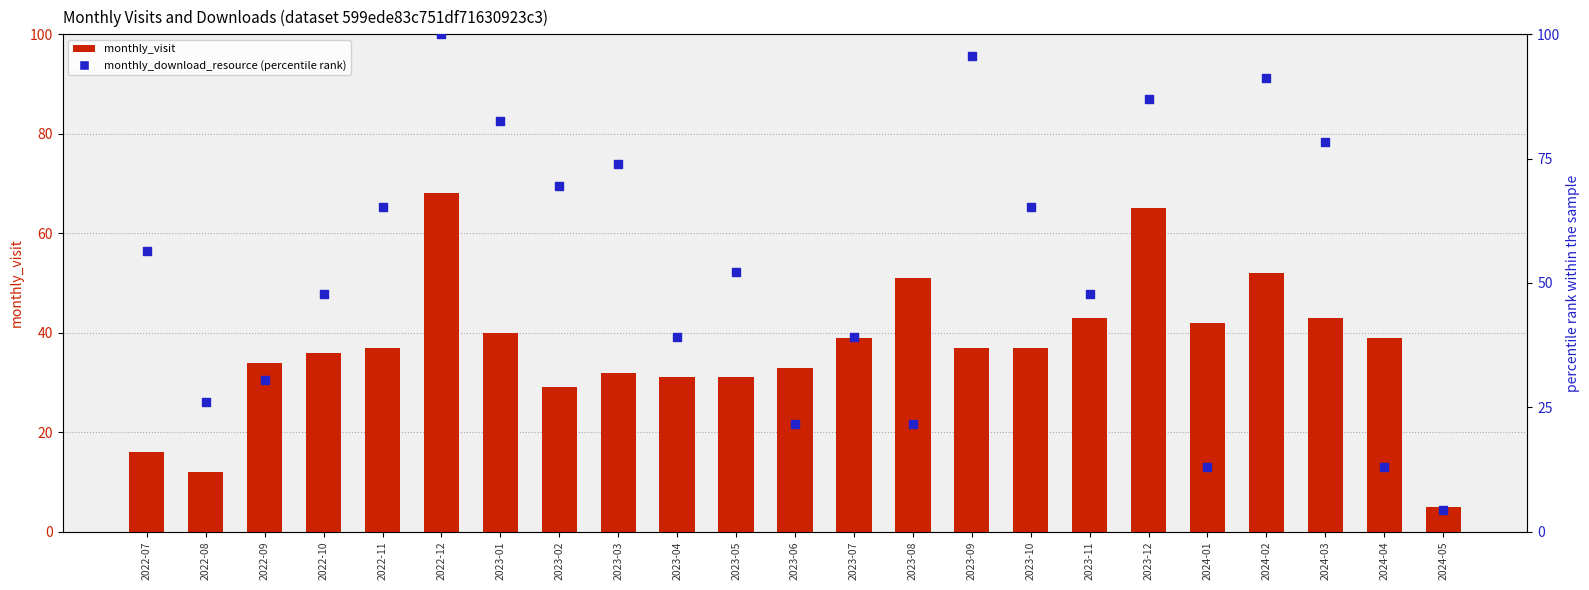

What are all the series names shown in the legend?

monthly_visit, monthly_download_resource (percentile)